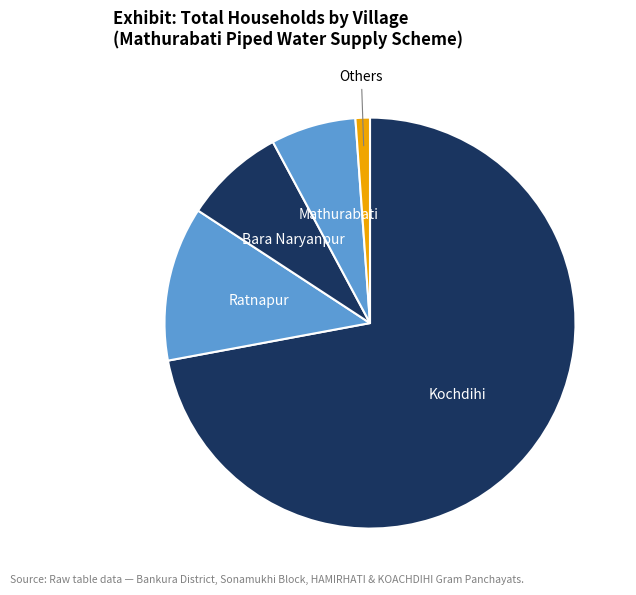

How many slices are in this pie chart?

5